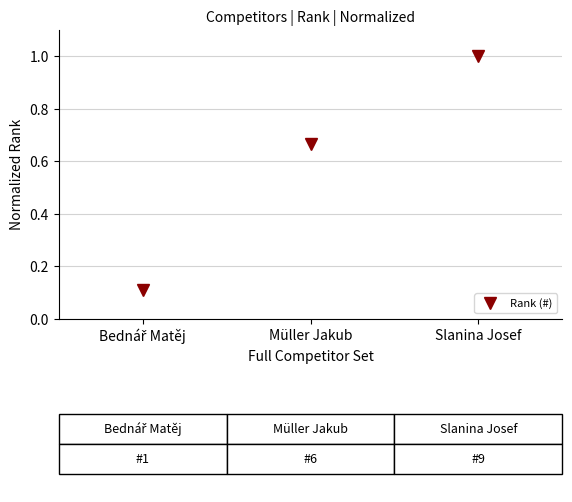

Between Müller Jakub and Slanina Josef, which is larger?

Slanina Josef